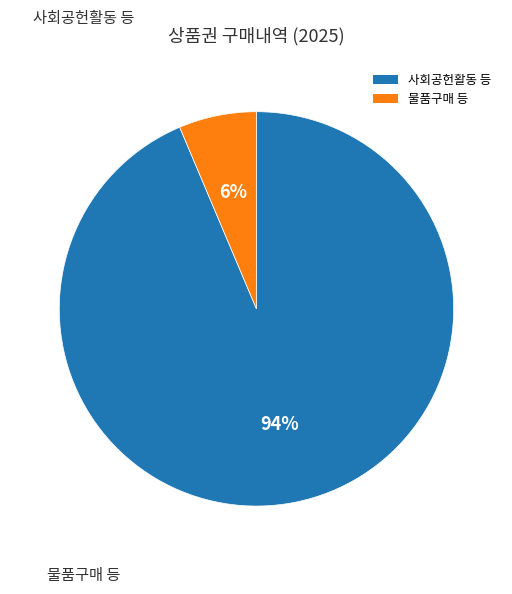

To the nearest percent, what percentage of the pie is 물품구매 등?

6%